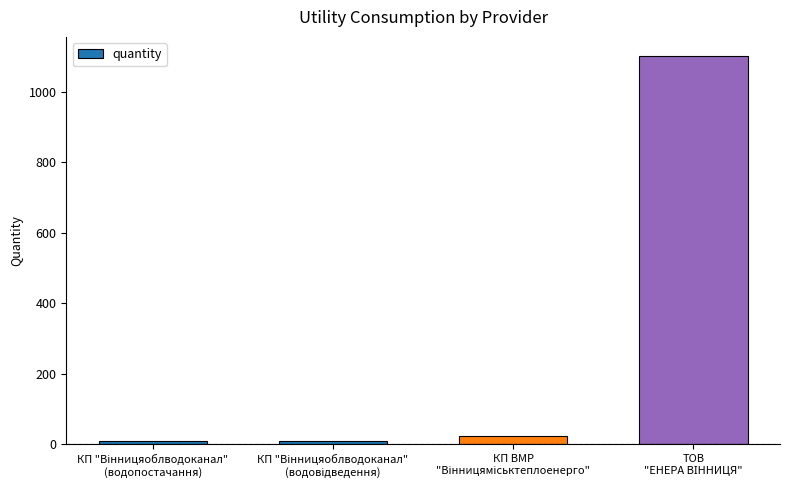

What is the average value?

285.8